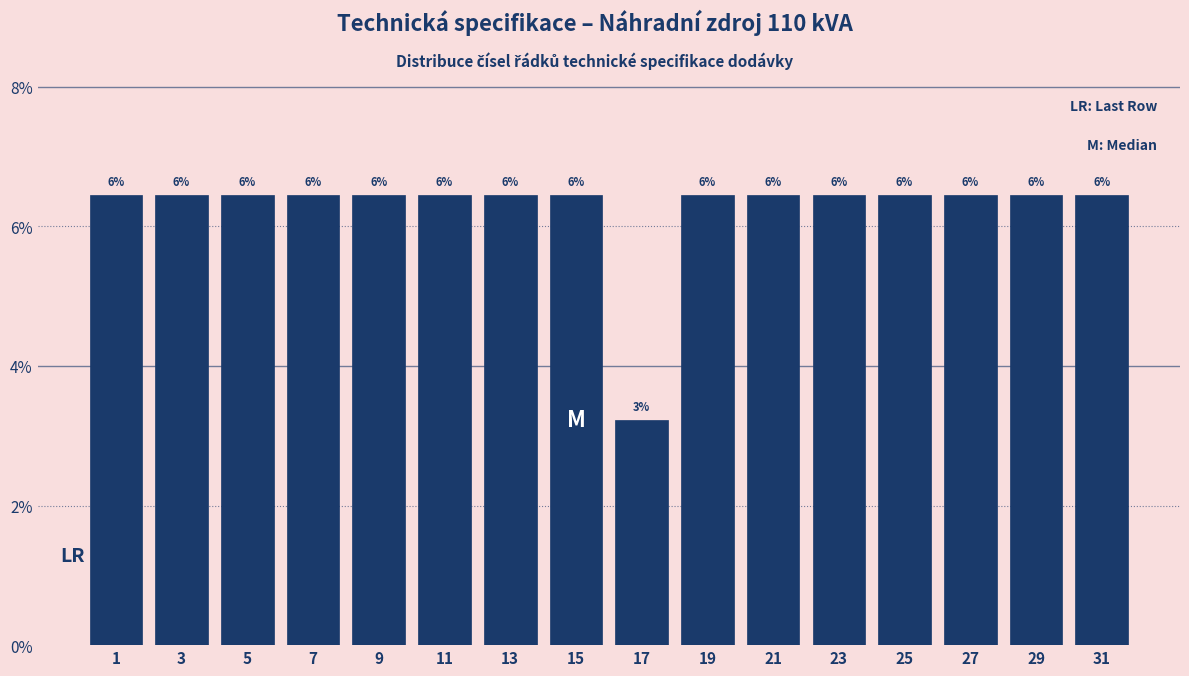

Does the chart contain any negative values?

No